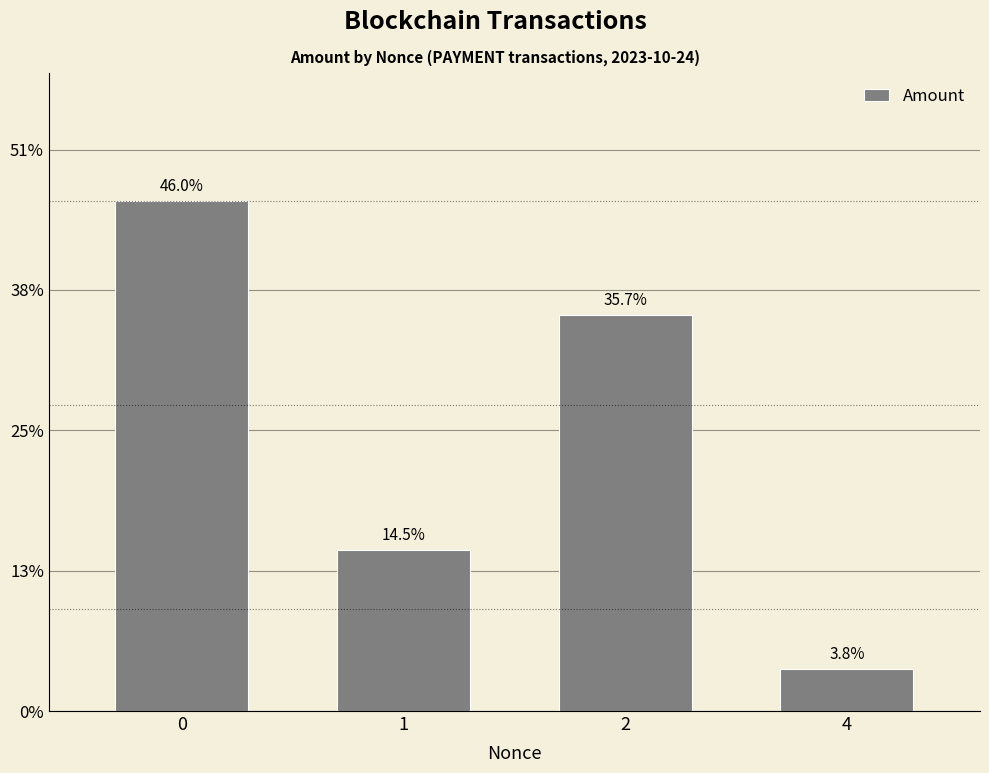

Rank the categories by value from highest to lowest.

0, 2, 1, 4